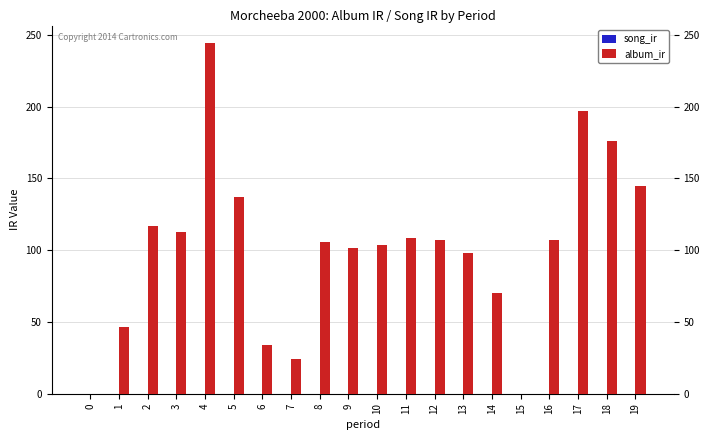

The value at 4 is 101.5. True or false?

False